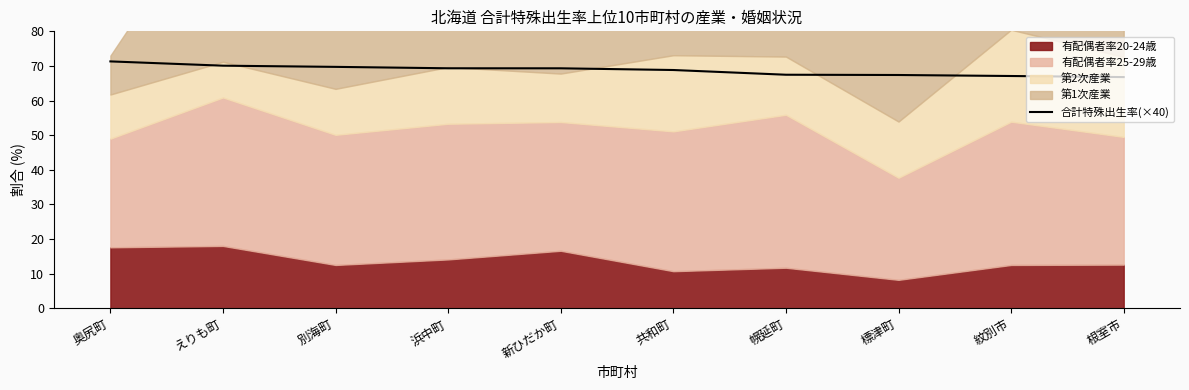

What value does the data have at 別海町?

69.7